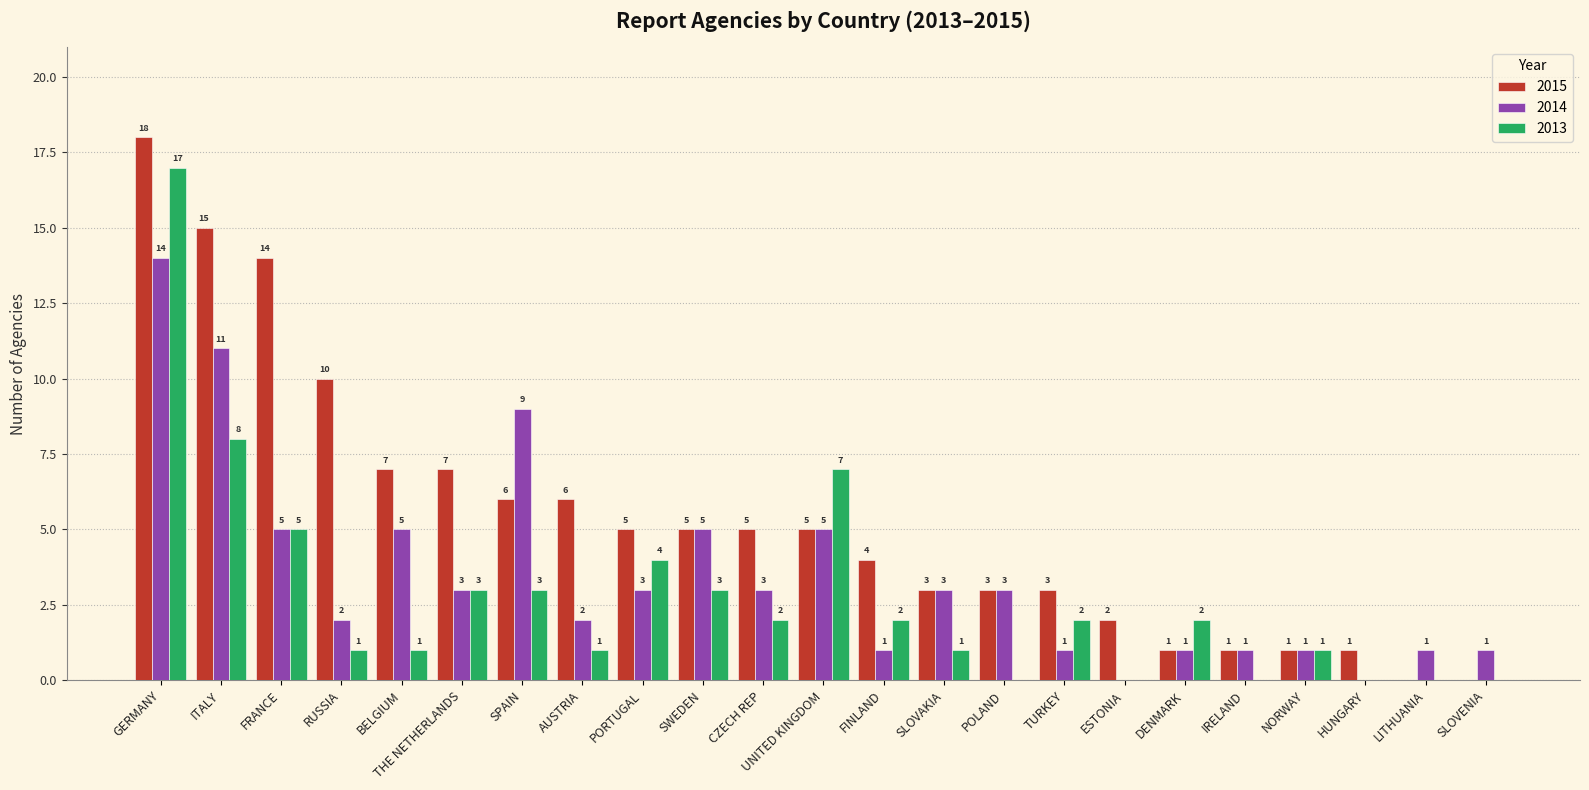

Which series has the largest total across all categories?

2015